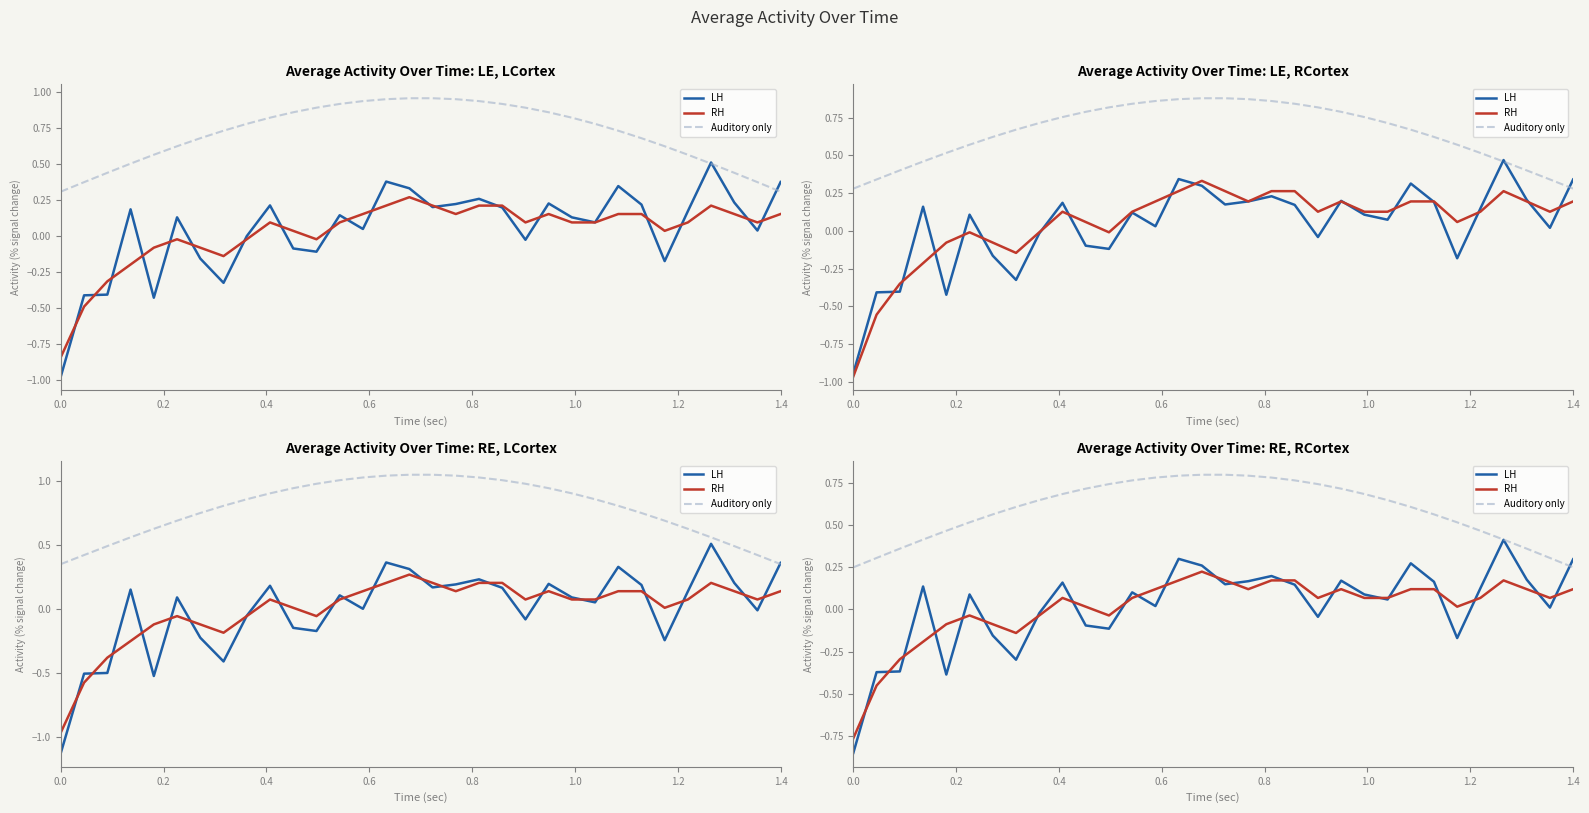

At how many categories does at least one series exceed 0?

32